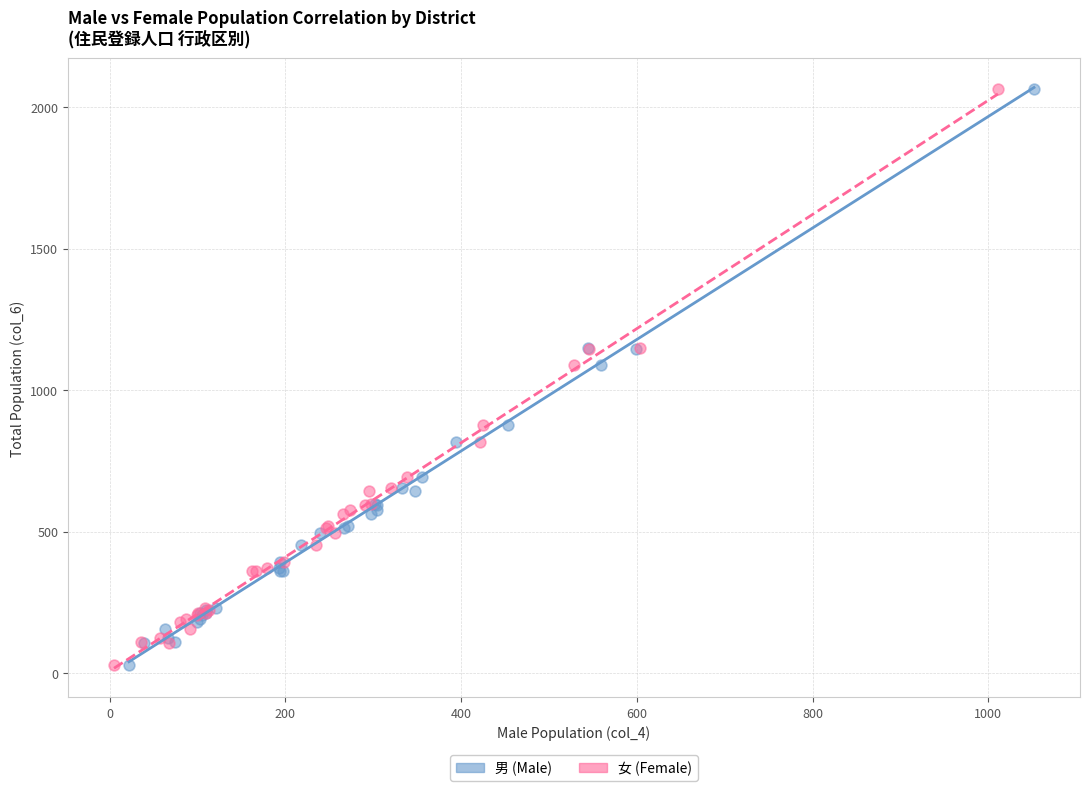

What are all the series names shown in the legend?

男 (Male), 女 (Female)